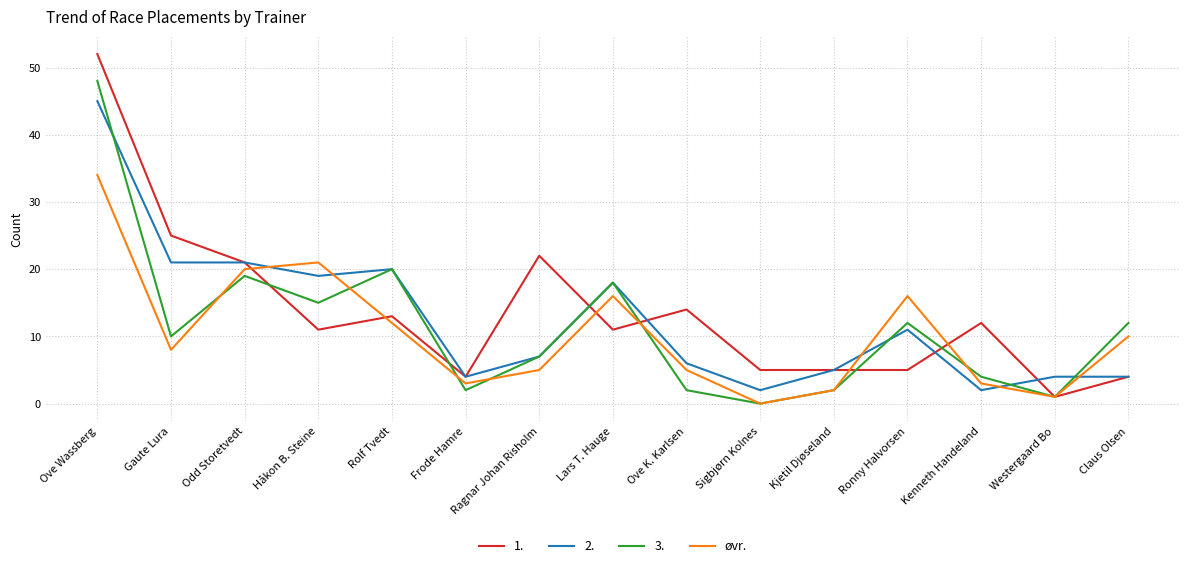

Is it true that 3. equals 12 at Claus Olsen?

True